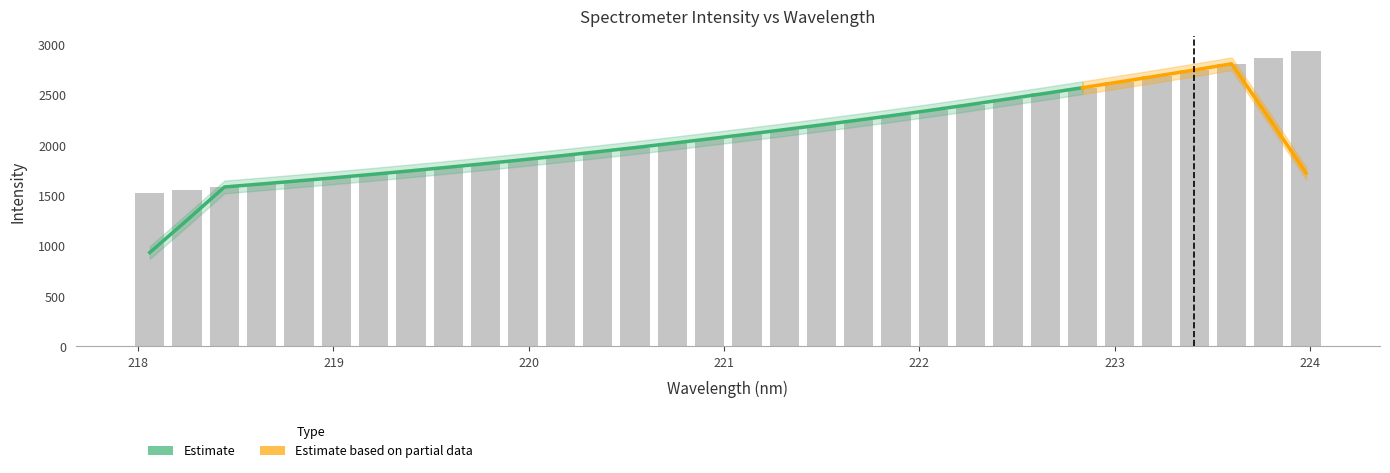

What position from the left is 222.6447?

25